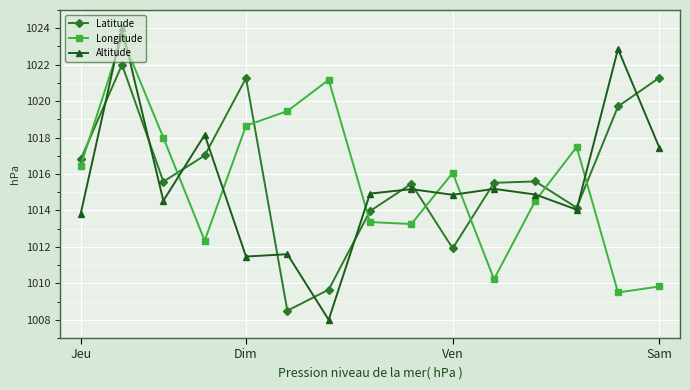

True or false: Altitude has more than 1 points higher than both neighbors.

True